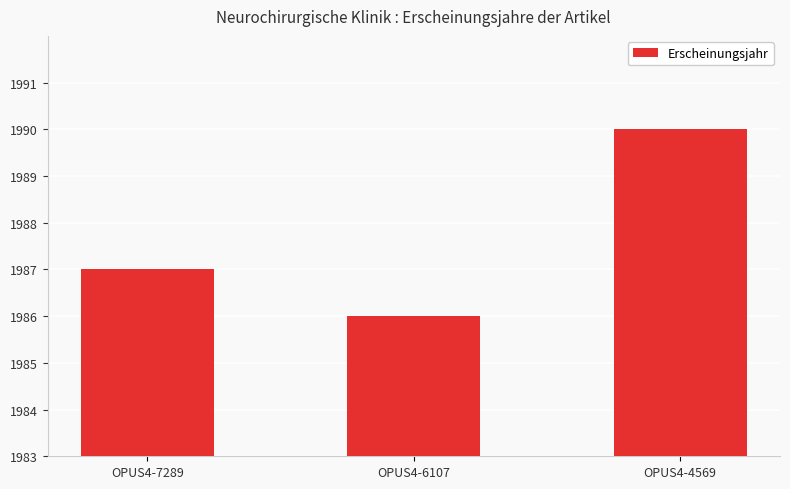

Where is the data nearest to the value 1988?

OPUS4-7289